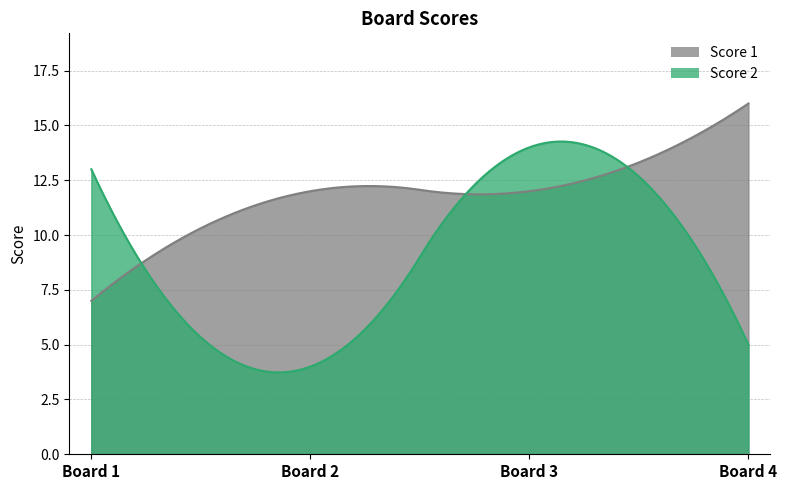

Which has a higher value, 2 or 1?

2